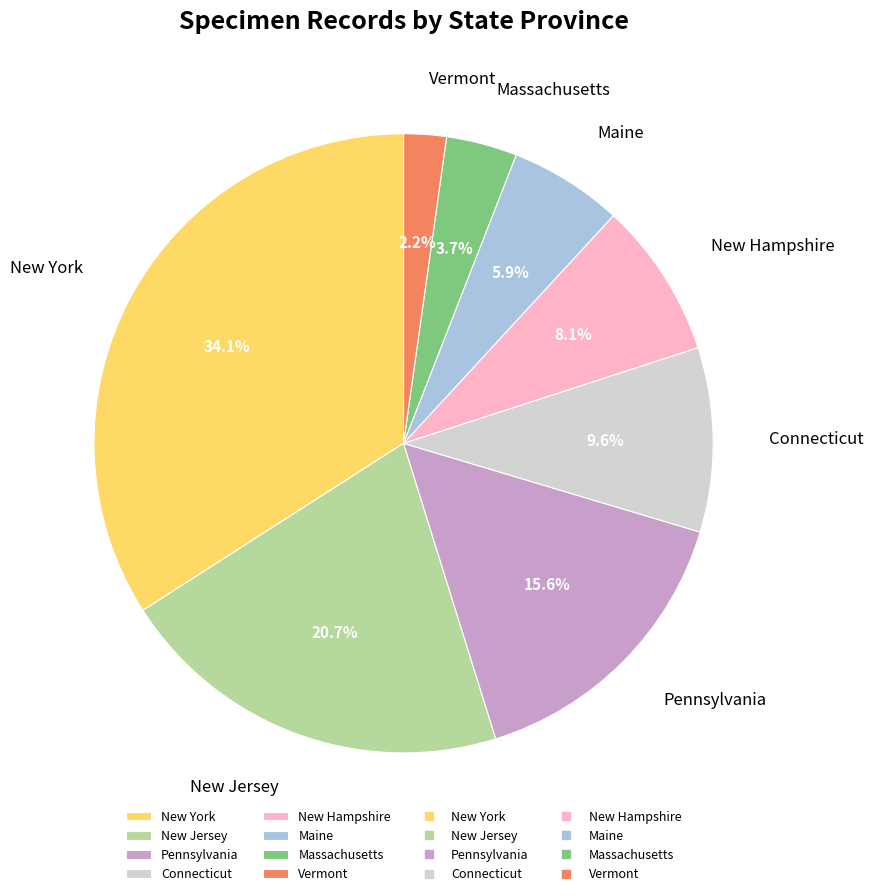

Which category has the smallest portion of the pie?

Vermont